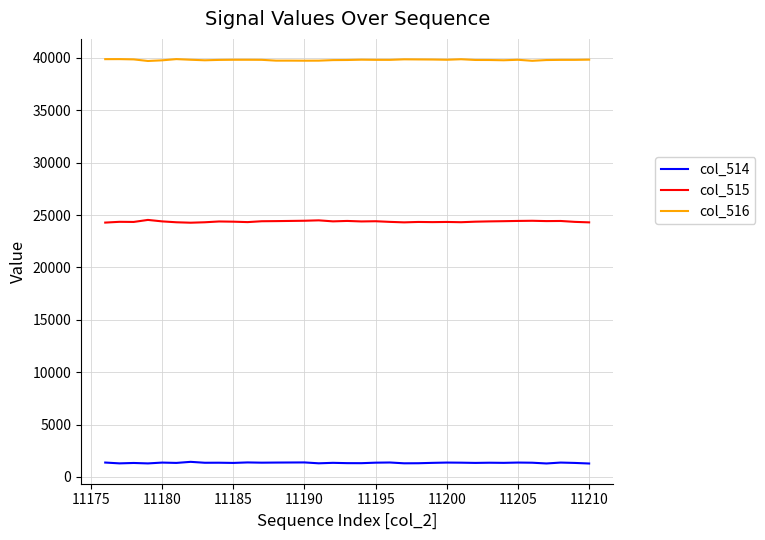

True or false: col_515 has more than 2 interior local peaks.

True